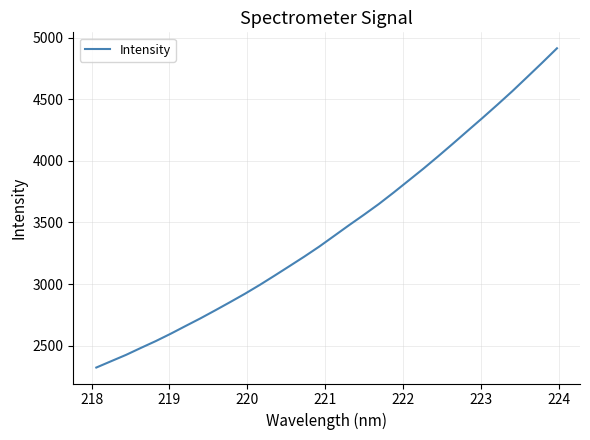

What is the maximum value shown in the chart?

4914.4